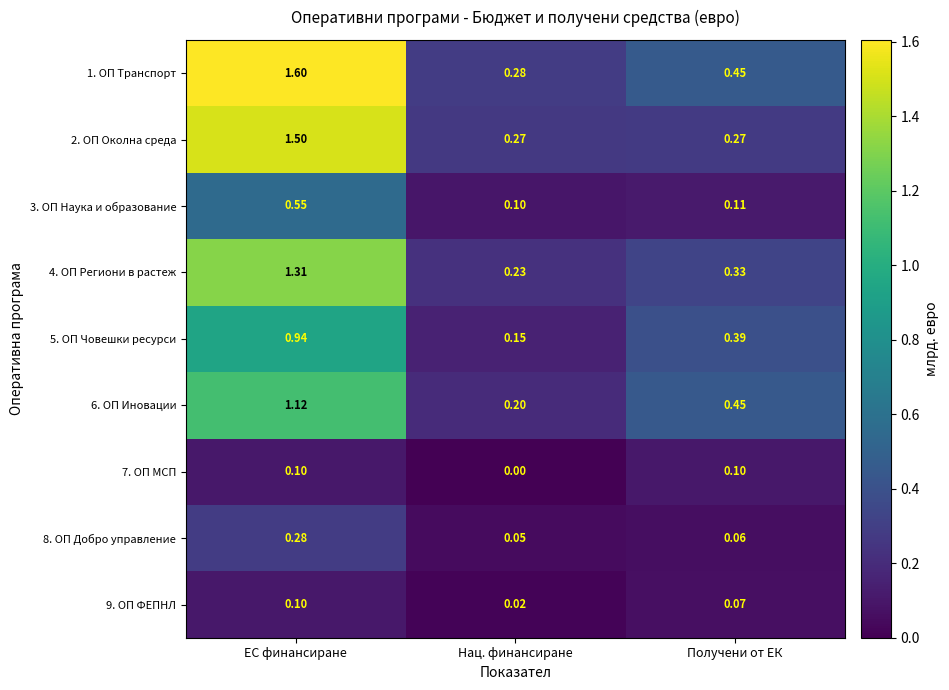

List the labels in order of 8. ОП Добро управление value, smallest first.

Нац. финансиране, Получени от ЕК, ЕС финансиране